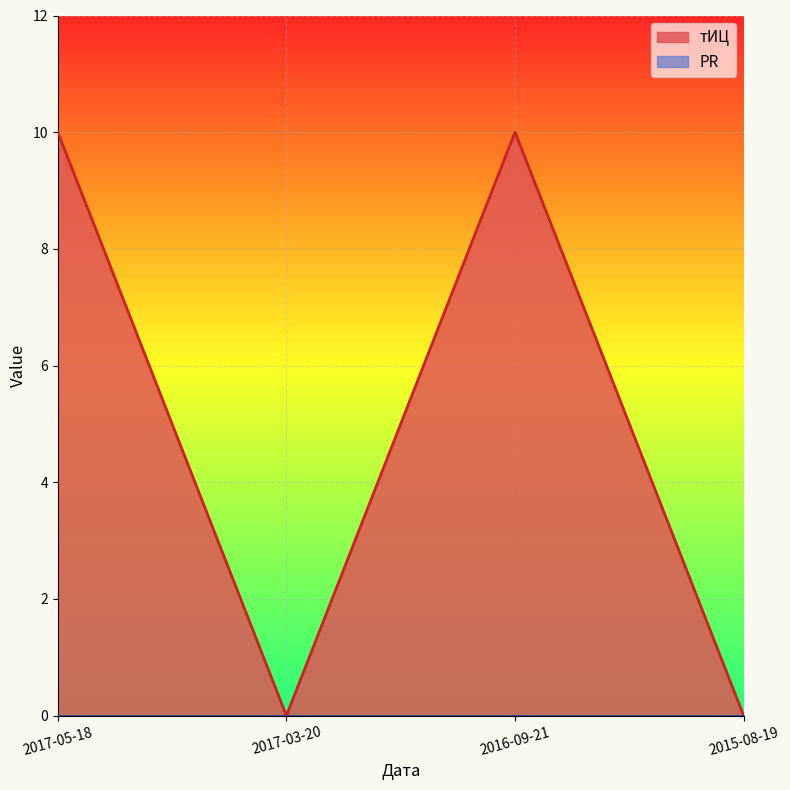

Reading right to left, transcribe all the data shown in this chart.

2015-08-19=0	2016-09-21=10	2017-03-20=0	2017-05-18=10